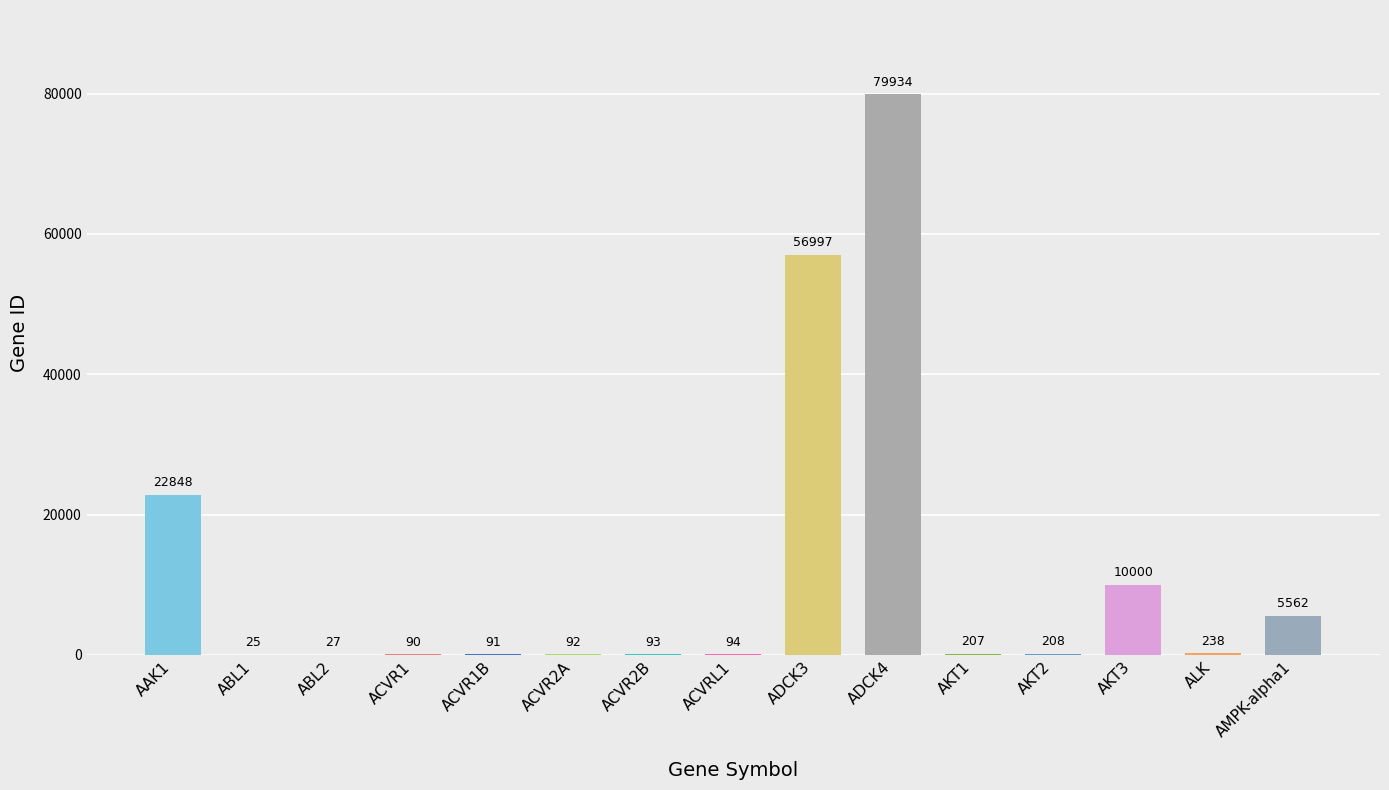

What is the change in value from ABL1 to ACVRL1?

+69